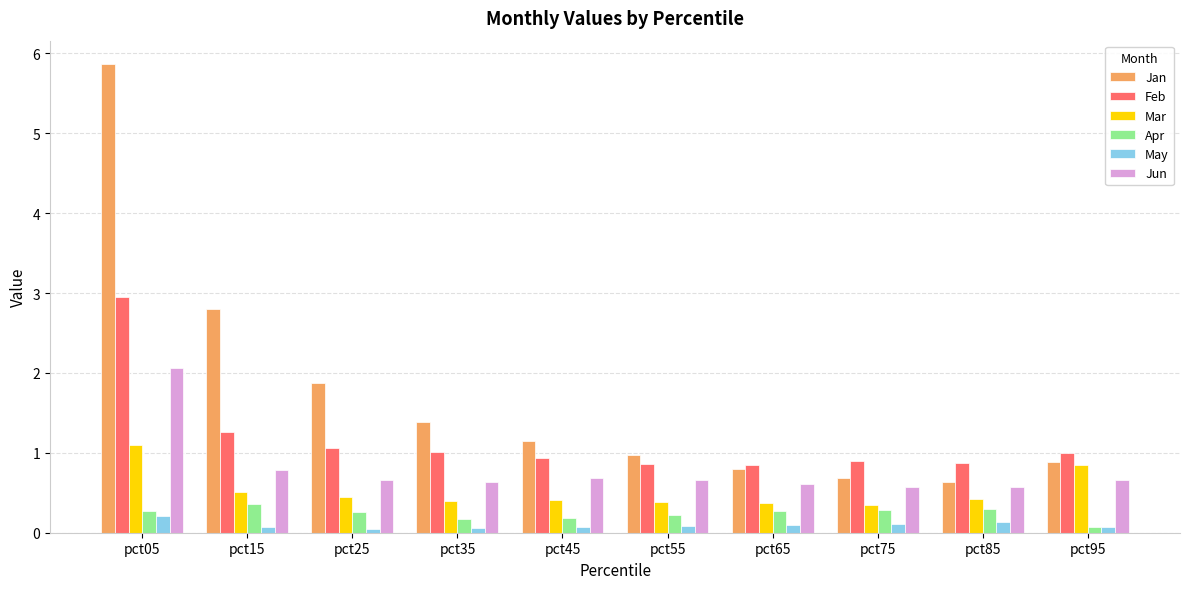

What is the highest value of the Apr series?

0.4